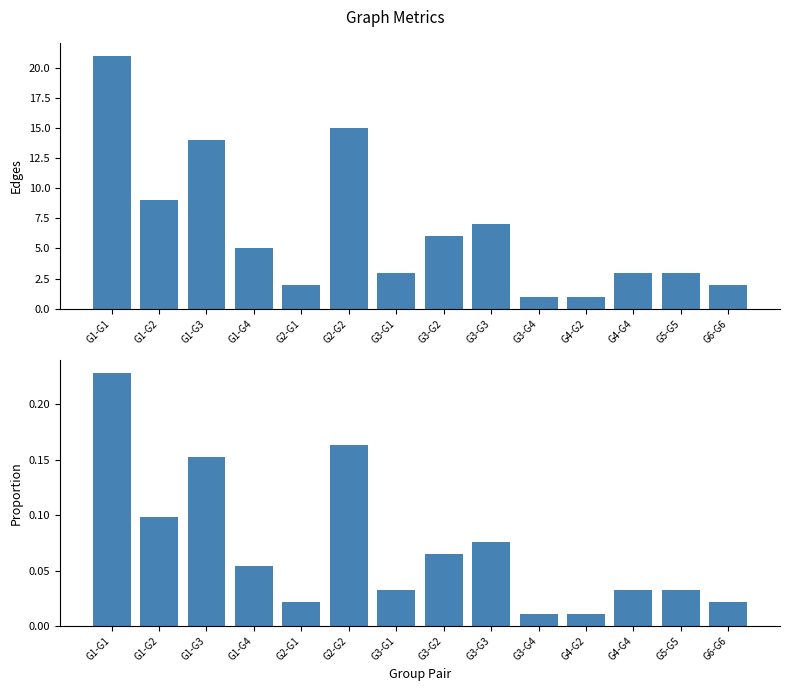

At which category does the chart reach its peak across all series?

G1-G1